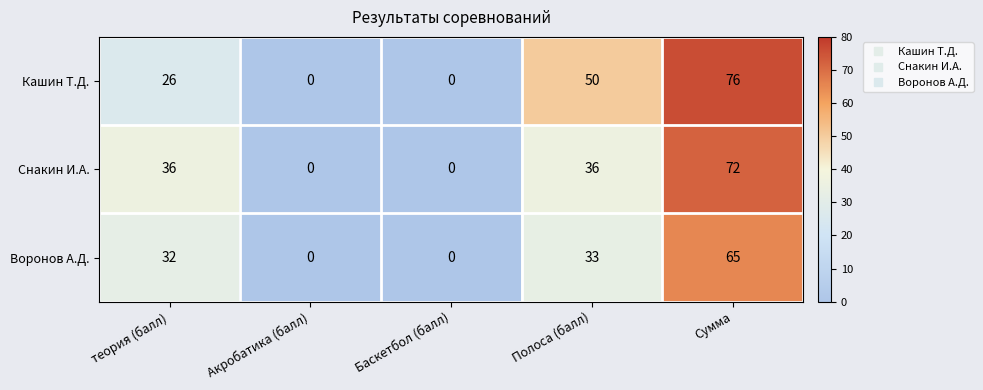

What is the sum of the Снакин И.А. values at теория (балл) and Акробатика (балл)?

36